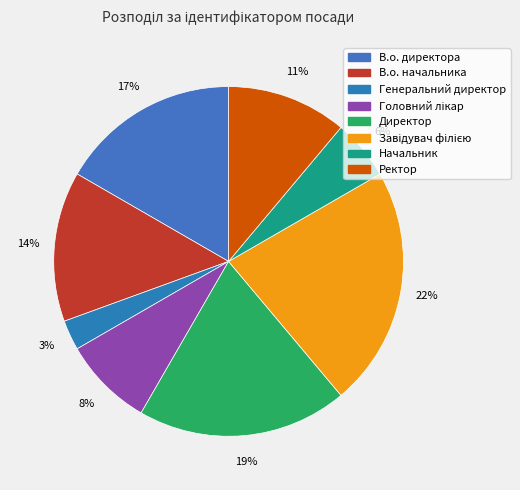

To the nearest percent, what is the average slice percentage?

12%